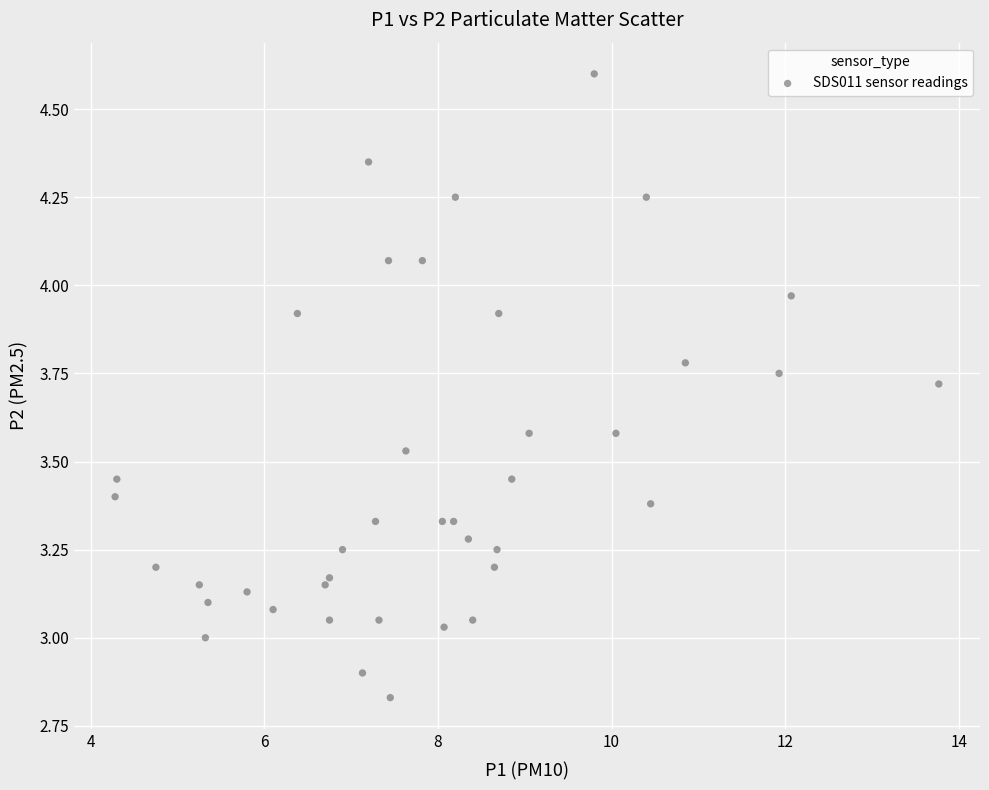

What is the range of Y values (max minus min)?

1.8